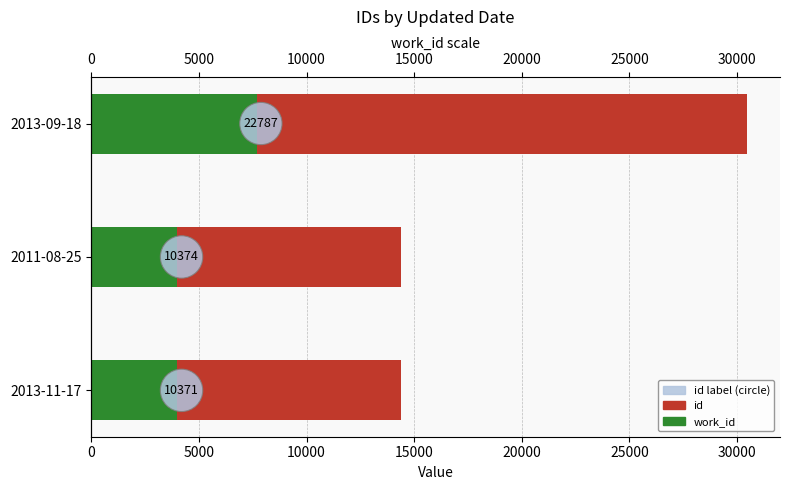

Reading left to right, extract all data points from this chart.

work_id: 3995	3995	7680
id: 10371	10374	22787